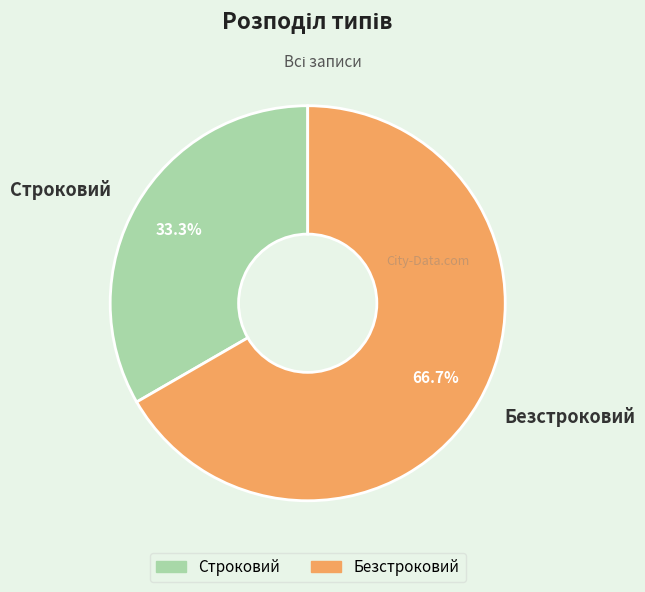

True or false: Строковий accounts for 47% of the total.

False